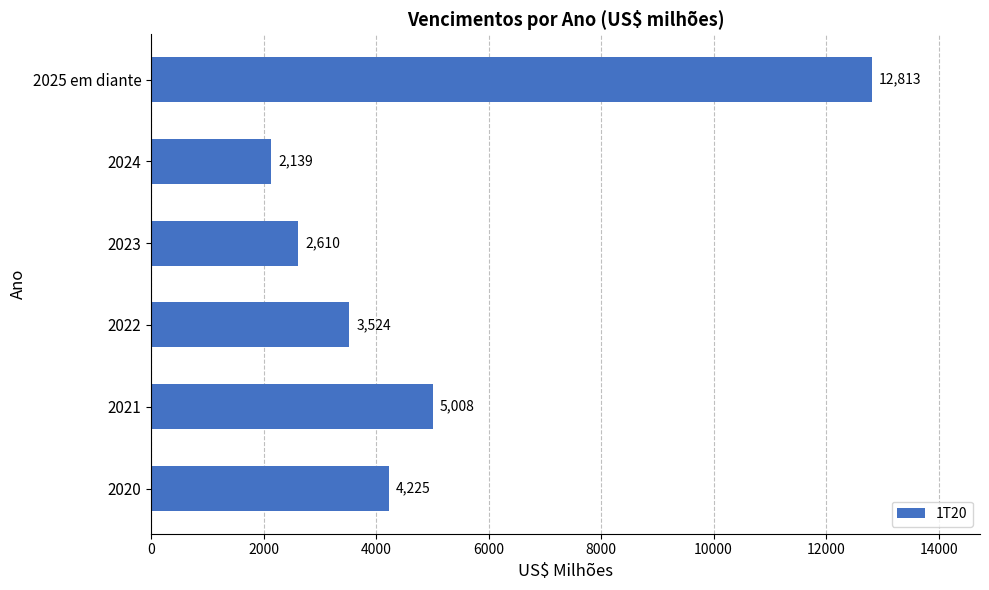

Are the bars grouped side by side (vs. stacked)?

No